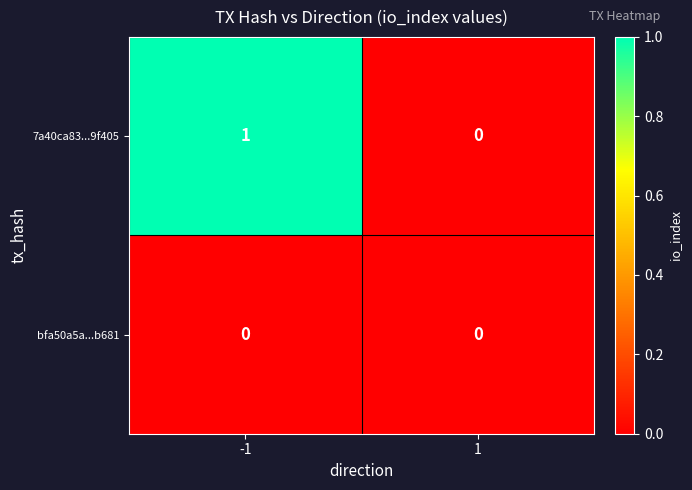

Which series changed the most between -1 and 1?

7a40ca83...9f405